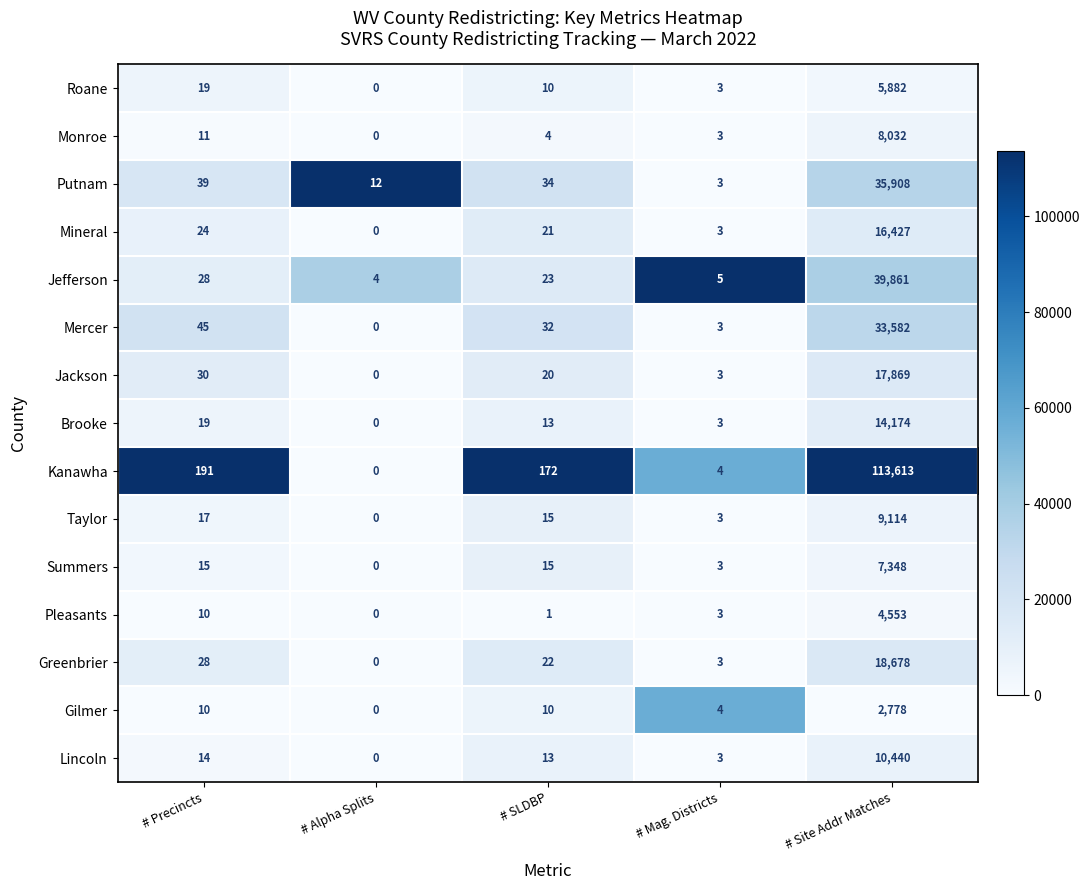

Read the Mineral value at # Precincts.

24